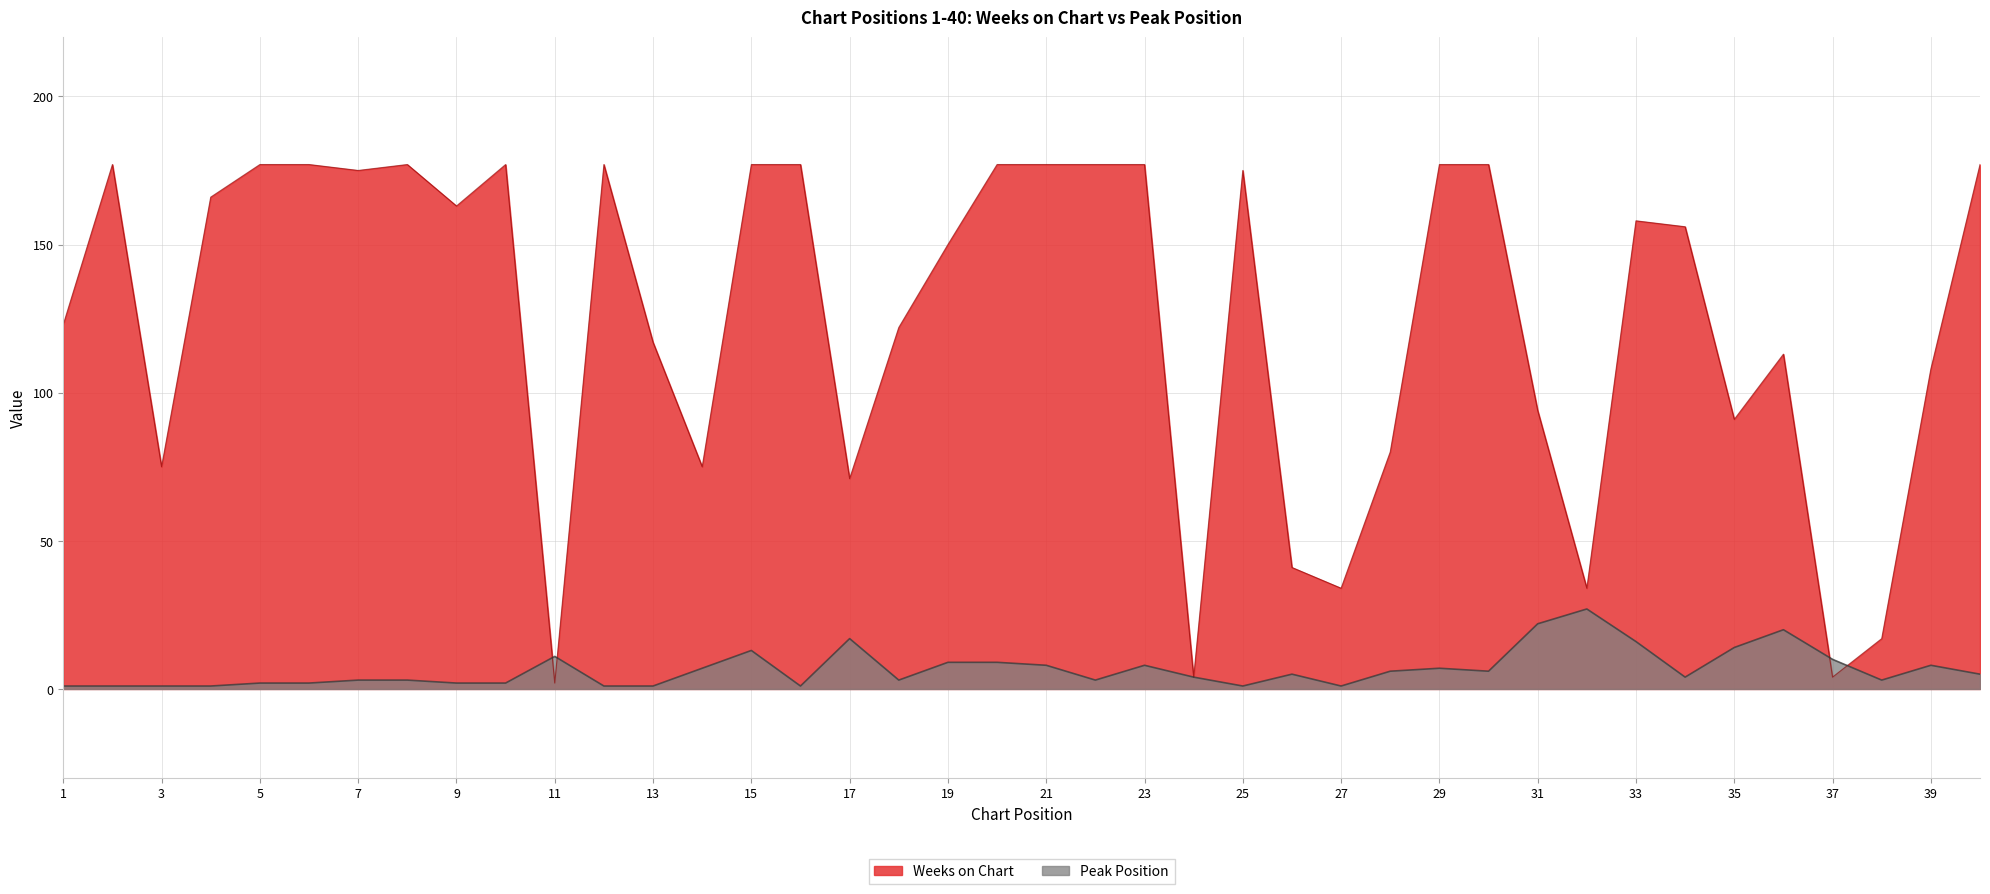

Is the value of Peak Position at 20 greater than the value of Weeks on Chart at 13?

No